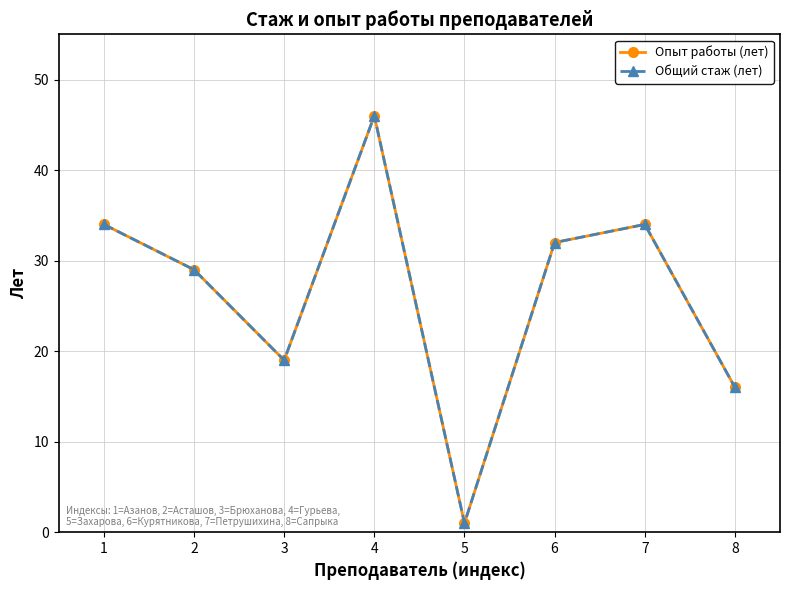

What is the value of the Опыт работы (лет) point at the 7th from the left?

34